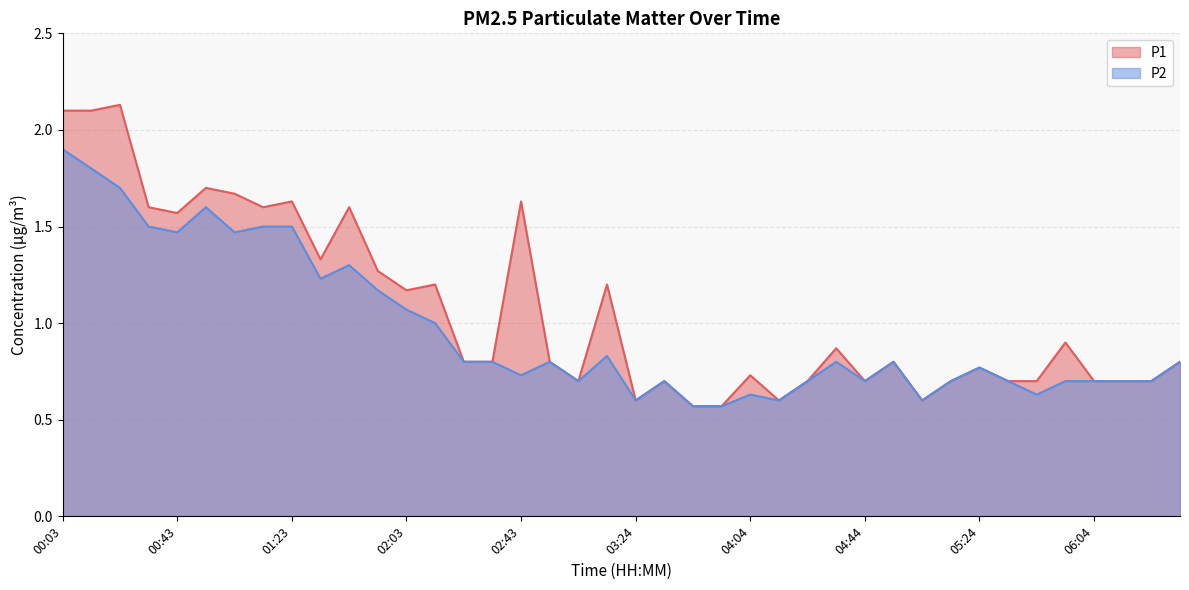

Where is P1 nearest to the value 1?

05:54